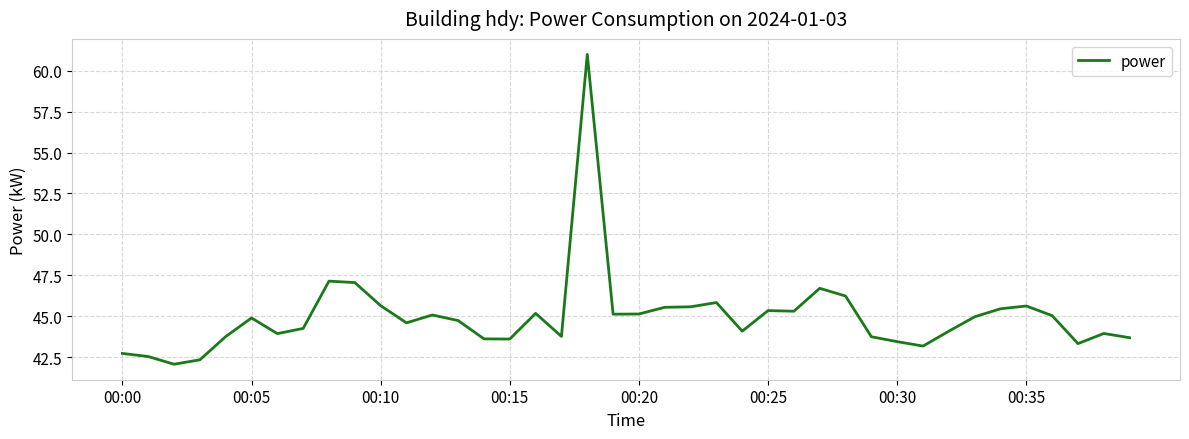

What is the smallest value displayed?

42.1